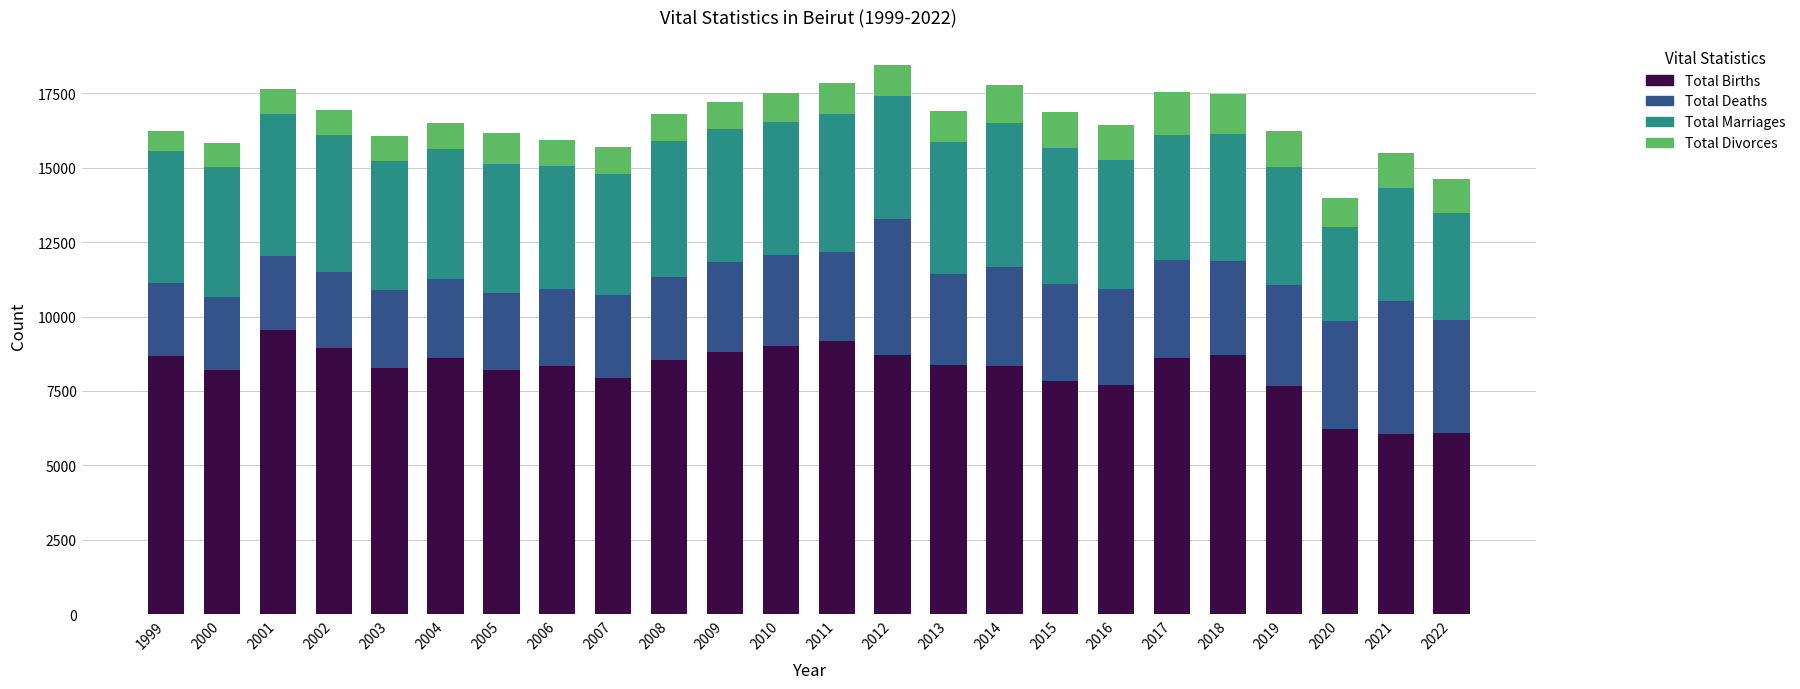

What is the lowest value of the Total Births series?

6057